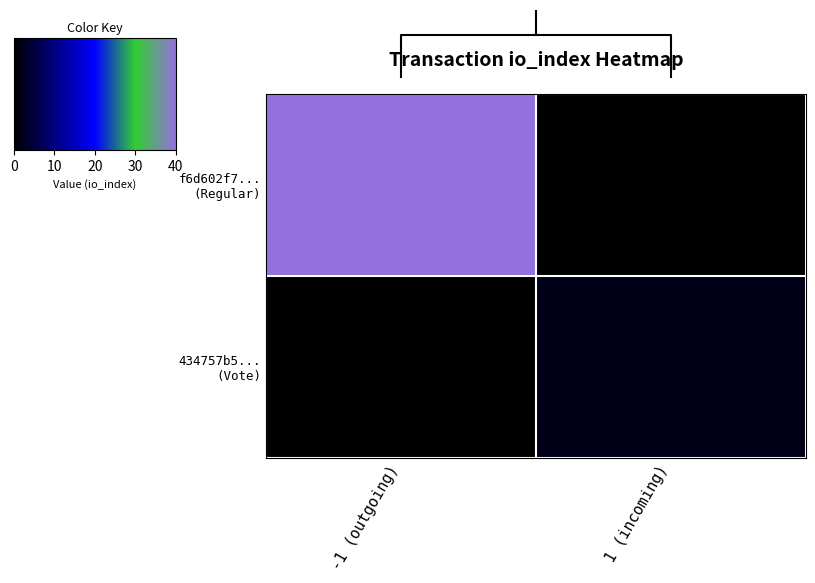

True or false: 434757b5... (Vote) has a value of 1 at -1 (outgoing).

False